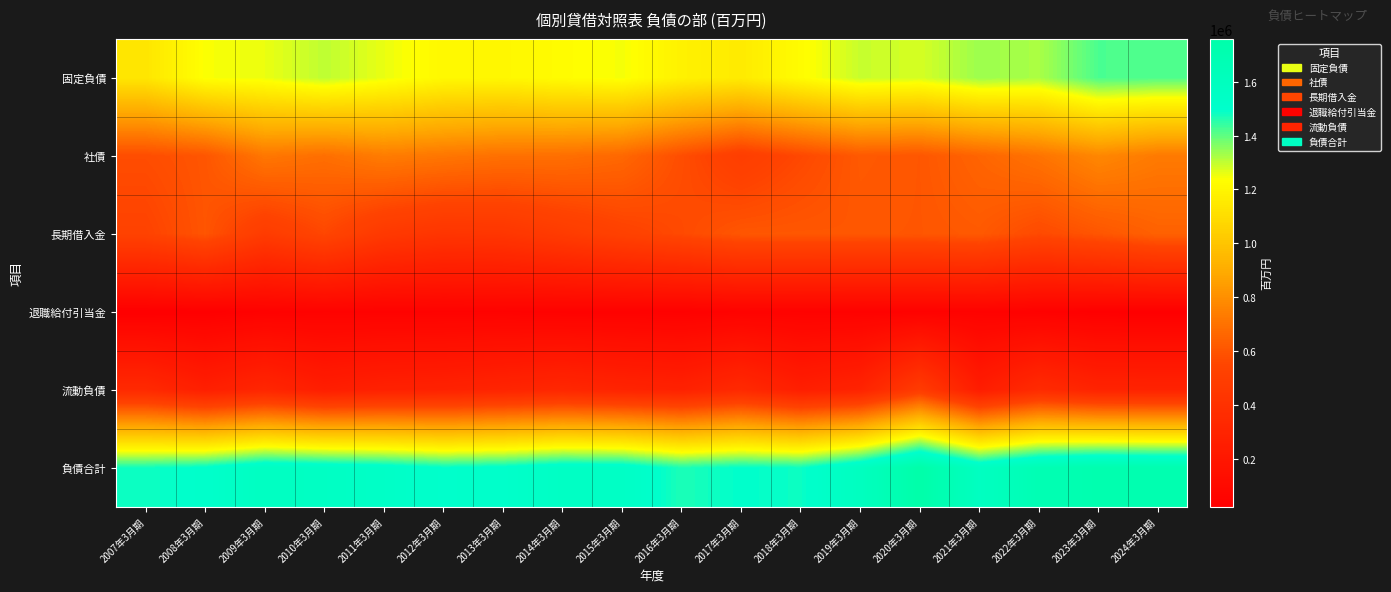

What is the difference between the highest and lowest values at 2023年3月期?

1685888